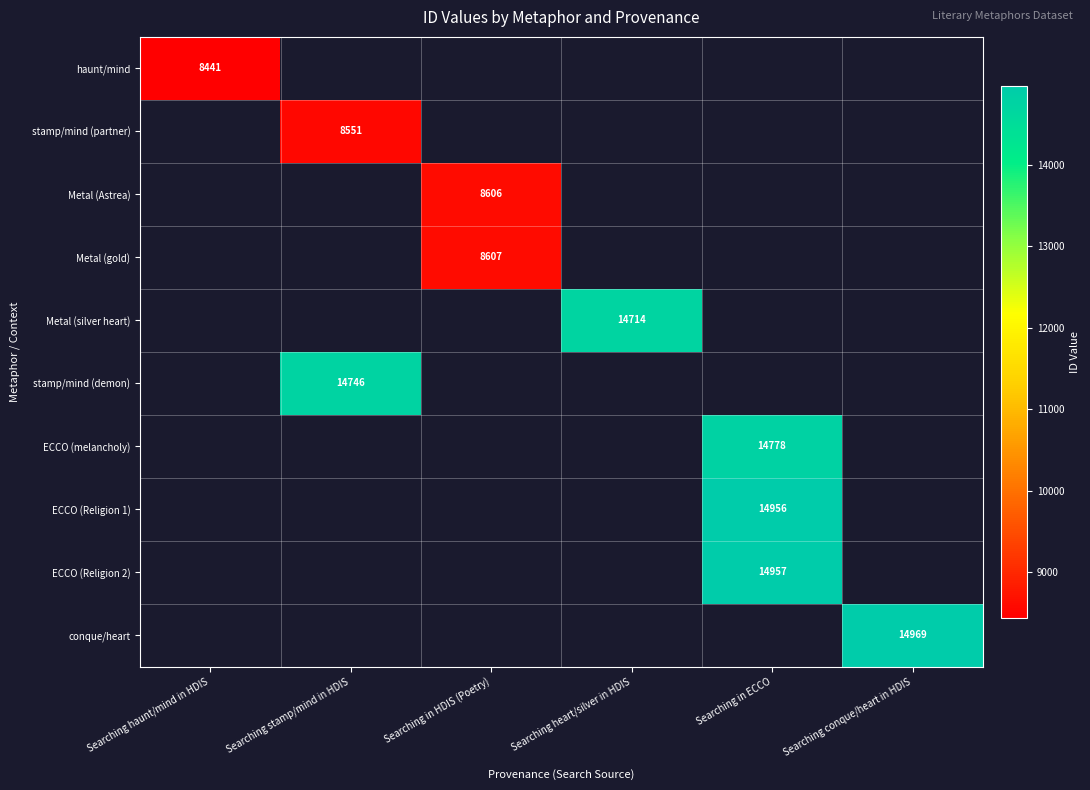

Is it true that ECCO (Religion 2) equals 25776 at Searching in ECCO?

False